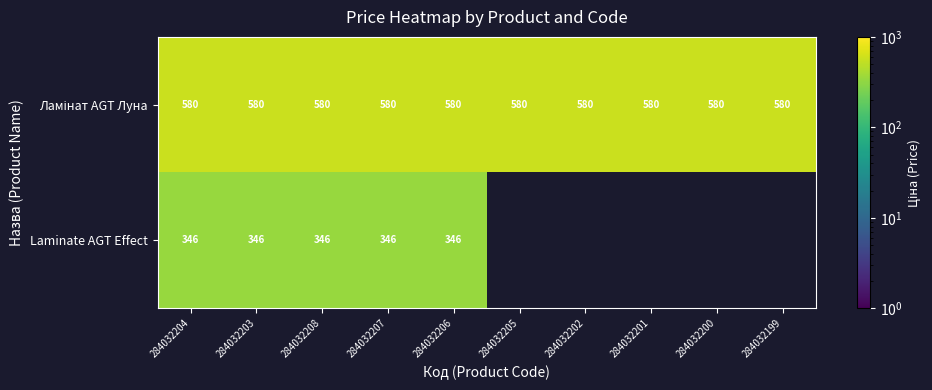

The Ламінат AGT Луна series shows 756.8 at 284032200. True or false?

False